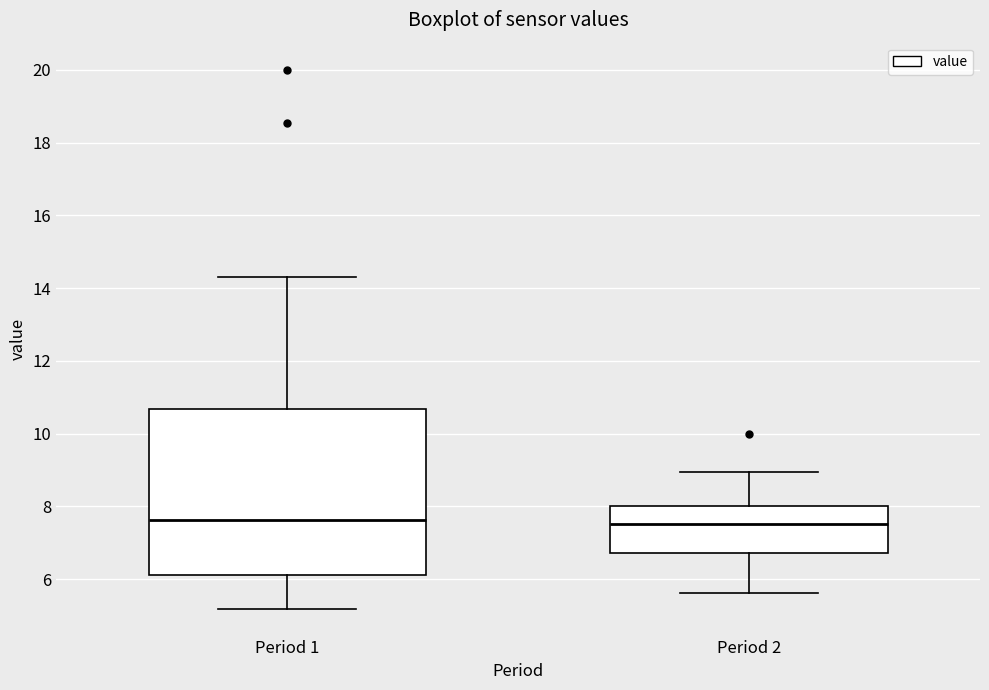

Reading left to right, transcribe this box plot: for each box, give where its median line is, the range the box spans, and where its two whiskers end, as read against the y-axis. The values are not printed on the chart, so give them approximately, as read against the axis.

Period 1: median 7.6, box 6.2 to 10.6, whiskers 5.2 to 14.4
Period 2: median 7.6, box 6.8 to 8.0, whiskers 5.6 to 9.0